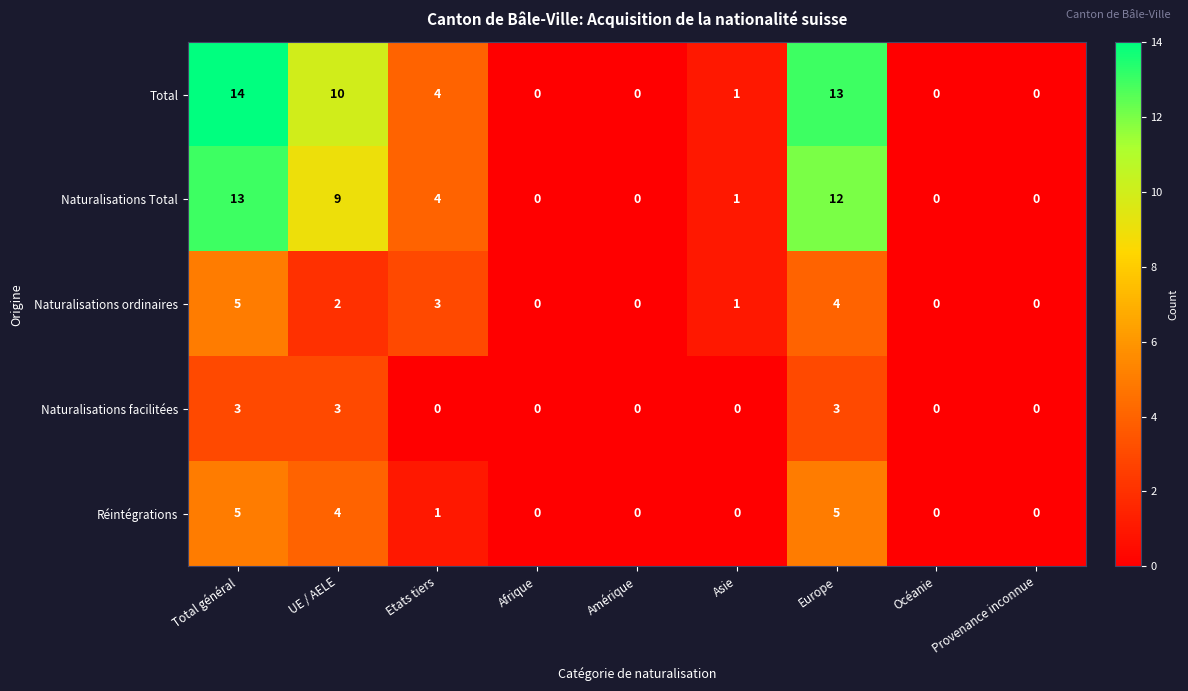

How many distinct data groups are displayed?

5